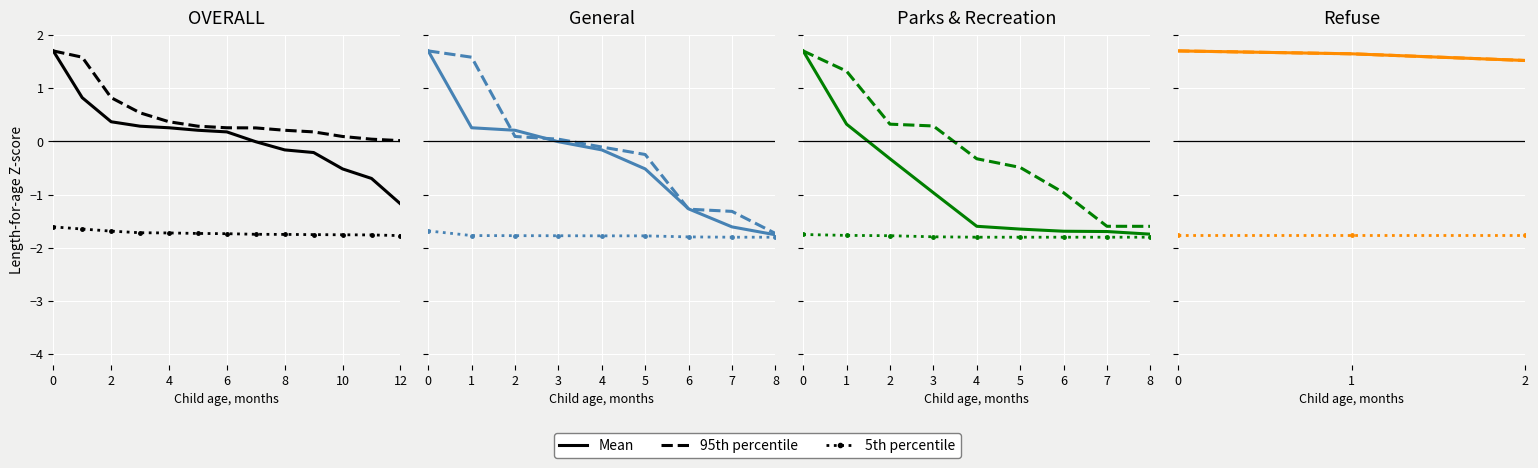

At which label is Mean closest to 1?

2